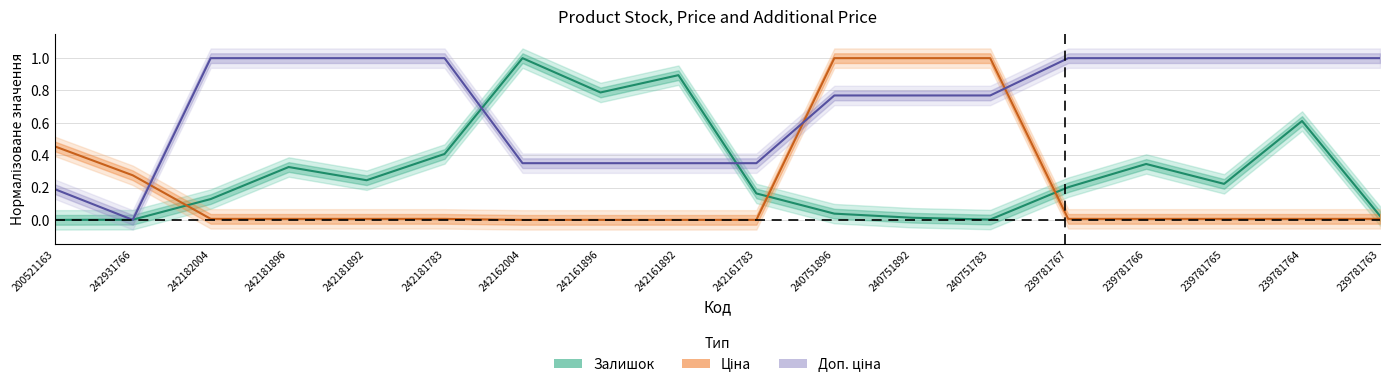

Rank the series by their average value, from highest to lowest.

Доп. ціна, Залишок, Ціна